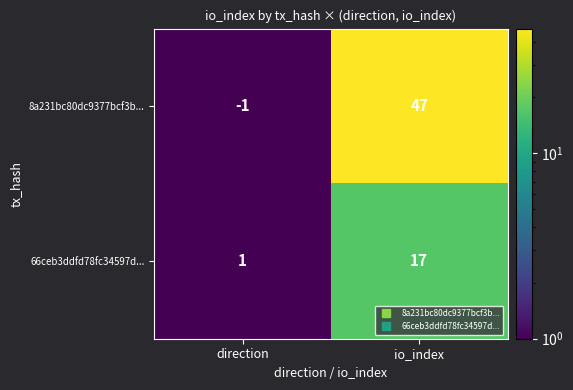

The 66ceb3ddfd78fc34597d... series shows 17 at io_index. True or false?

True